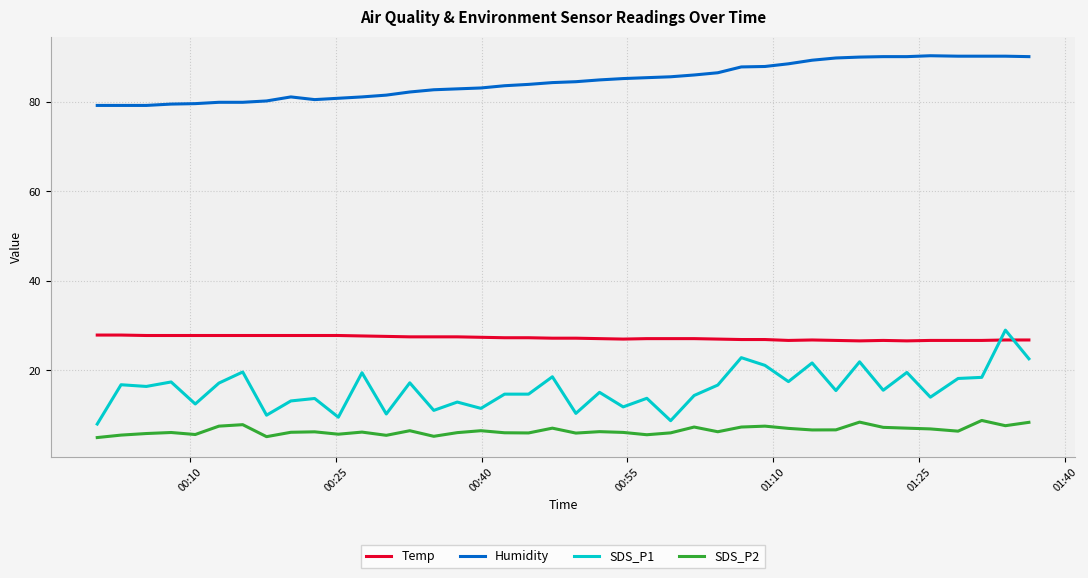

What is the maximum value for Temp?

27.9